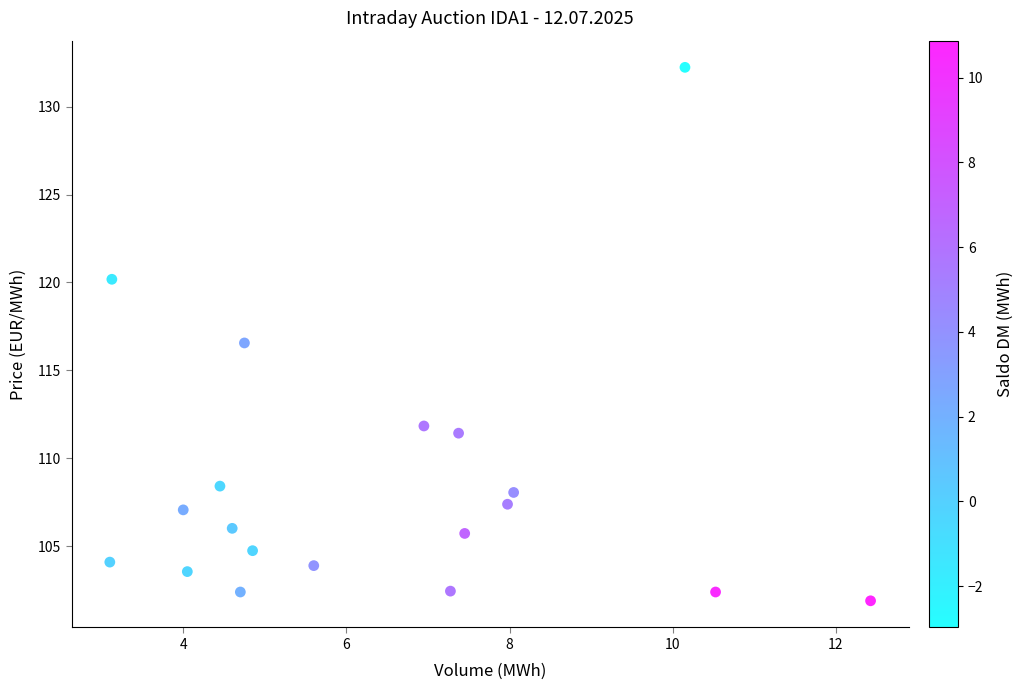

What Y value in the scatter plot is closest to 117?

116.6